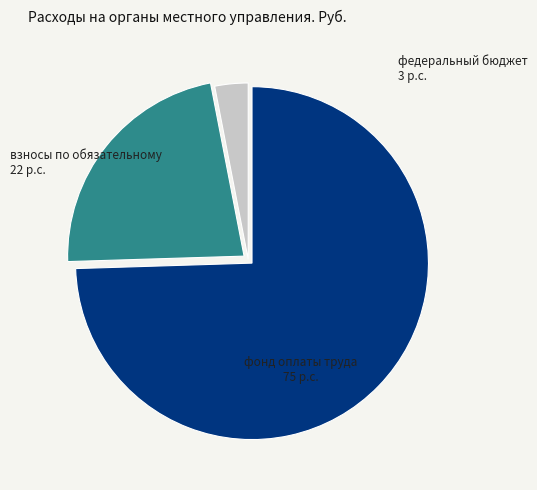

Is there any slice that represents more than half of the pie?

Yes